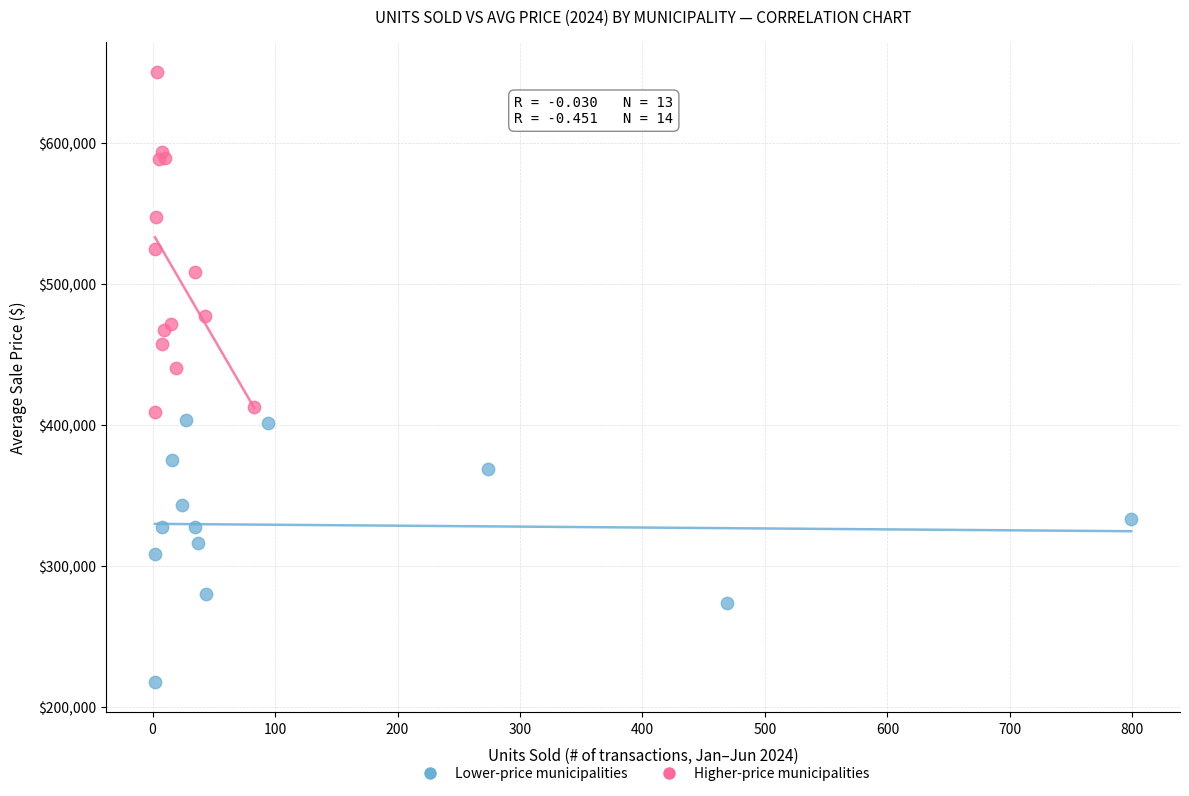

Which series contains the lowest Y value?

Lower-price municipalities